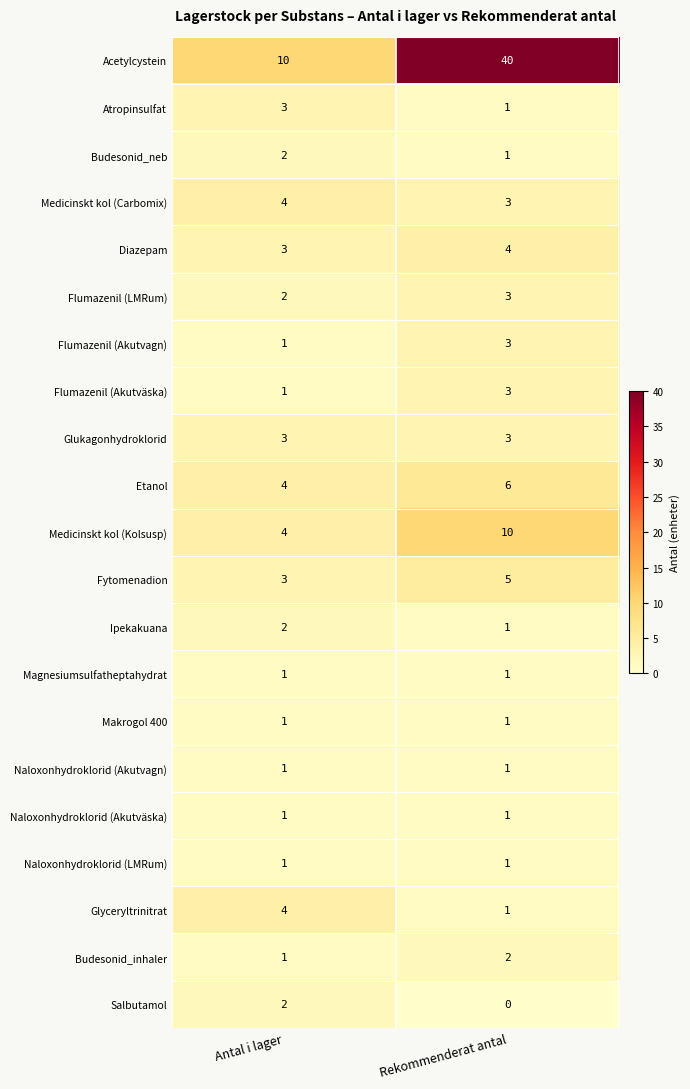

List the labels in order of Fytomenadion value, smallest first.

Antal i lager, Rekommenderat antal